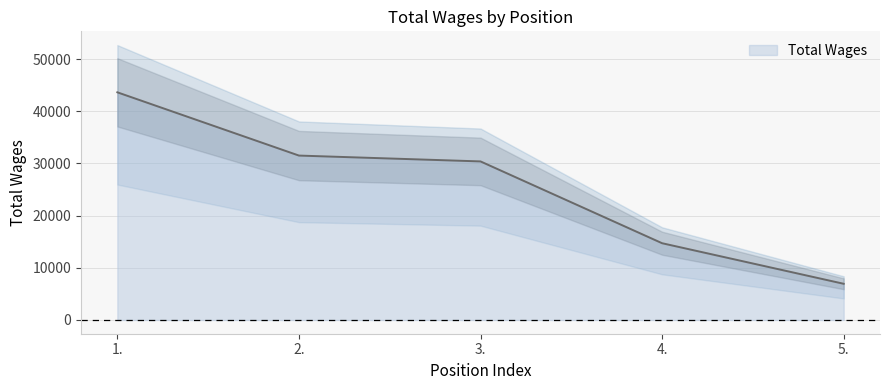

True or false: there are more than 0 points higher than both neighbors.

False